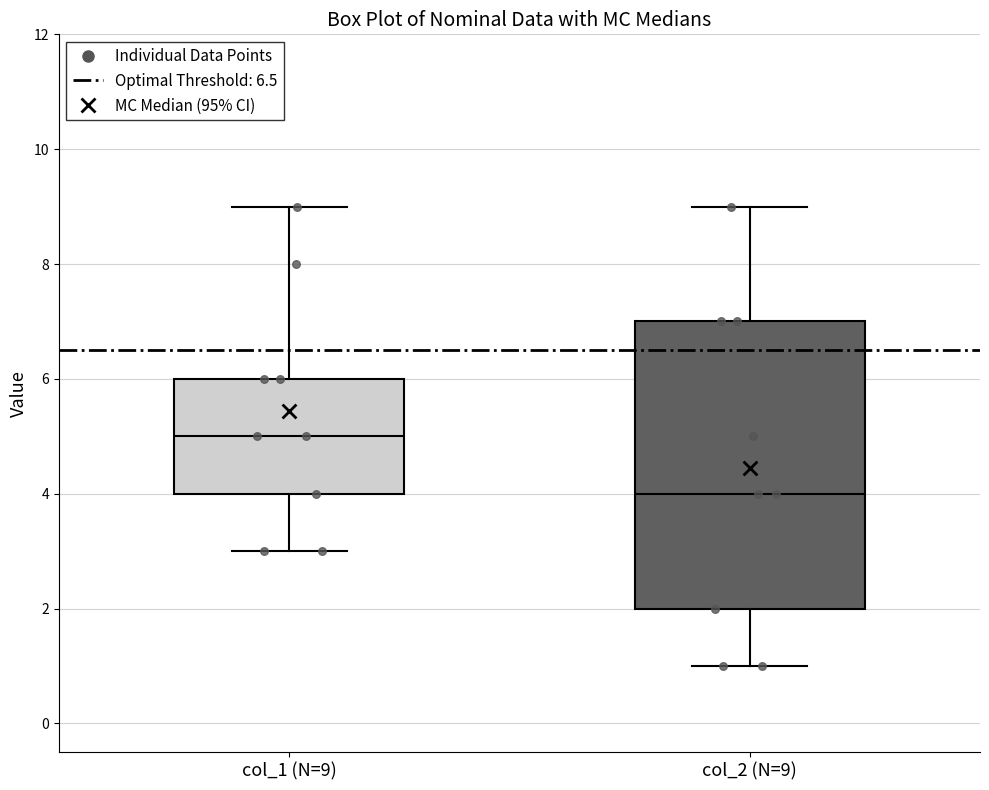

Where does the lower whisker of the box for col_2 (N=9) end on the y-axis? The values are not printed on the chart, so give them approximately, as read against the axis.

1